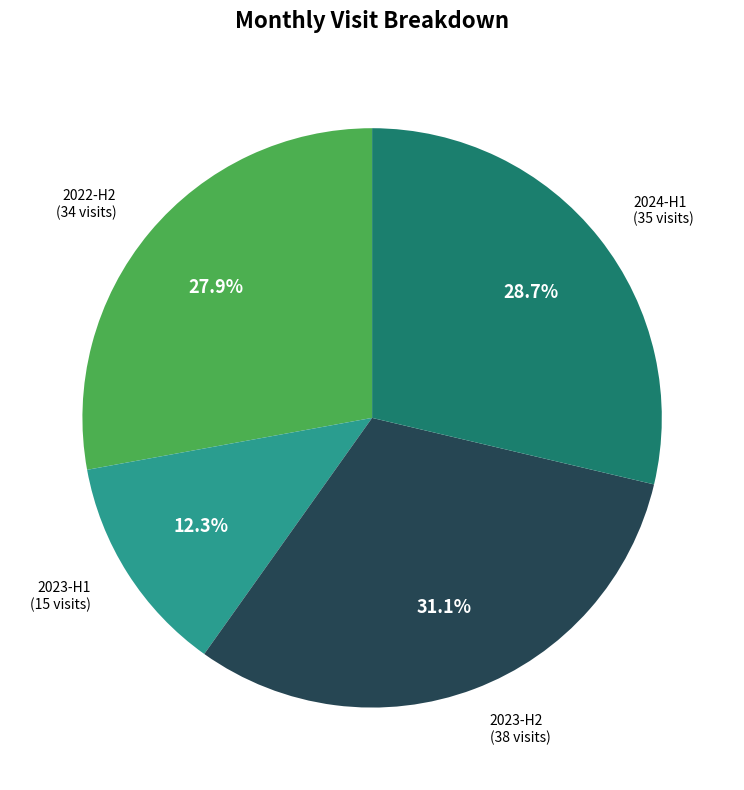

Which slice is the largest?

2023-H2